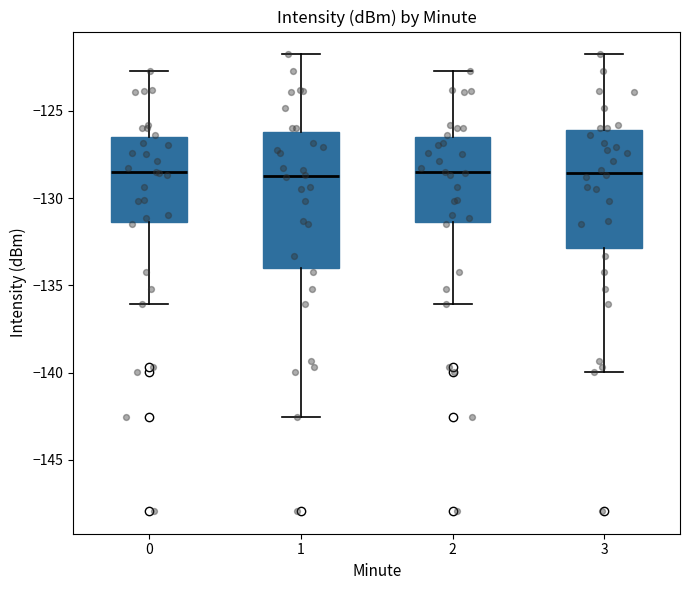

Which box is the tallest, from its lower edge to its upper edge?

1